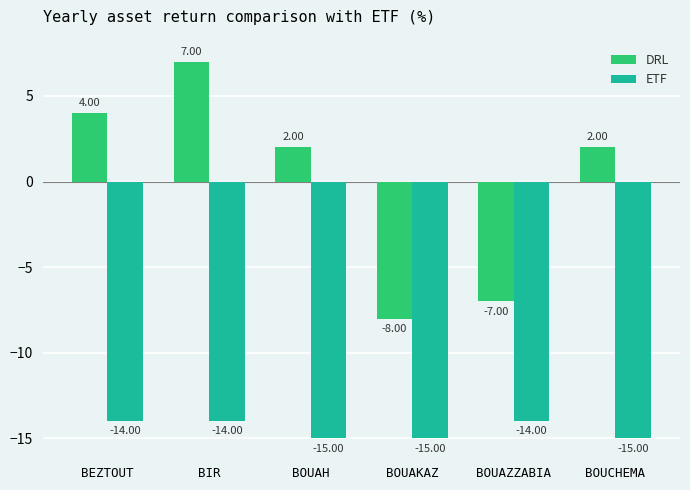

At which category is the sum across all series the highest?

BIR